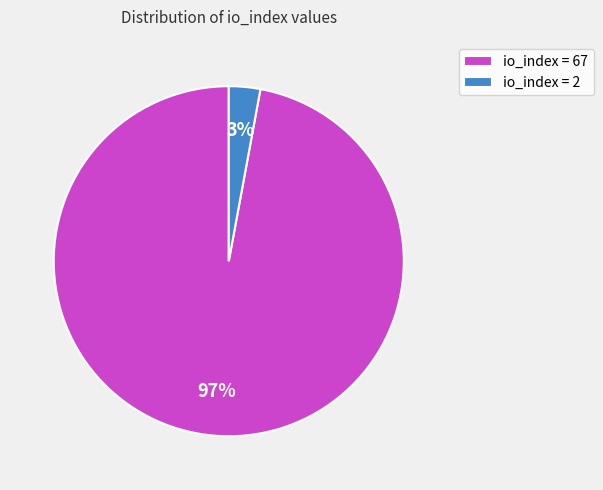

Is there a majority slice in this chart?

Yes